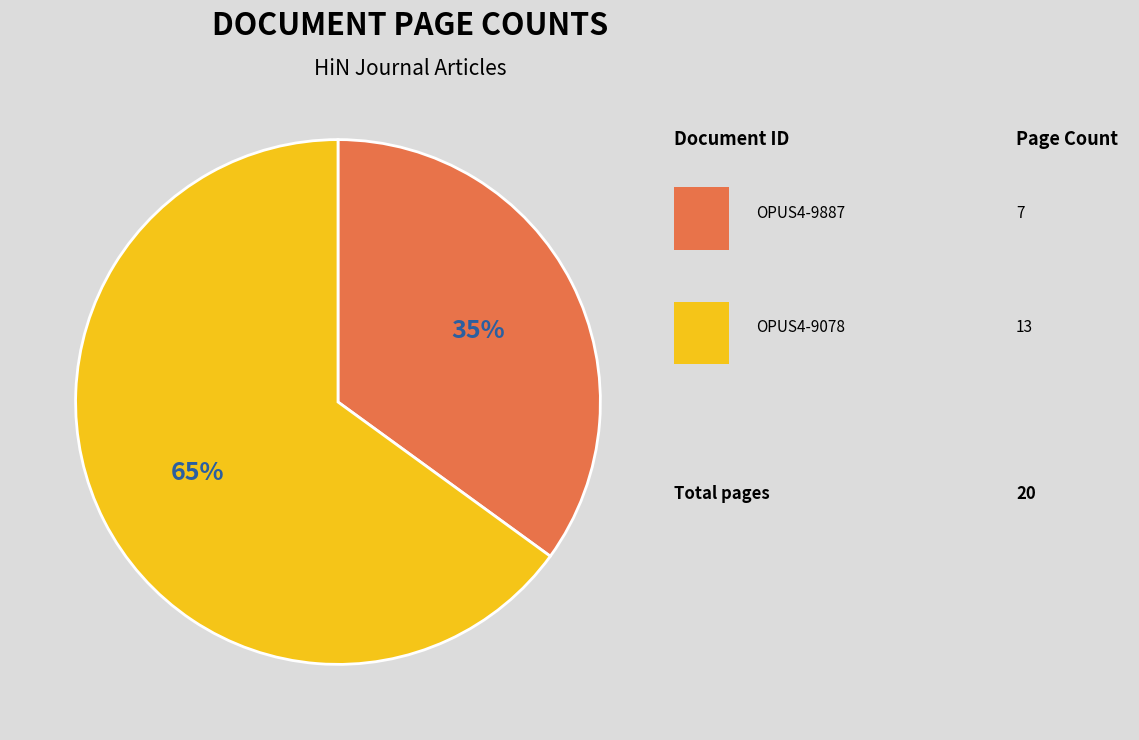

To the nearest percent, what is the difference between the largest and smallest slice percentages?

30%